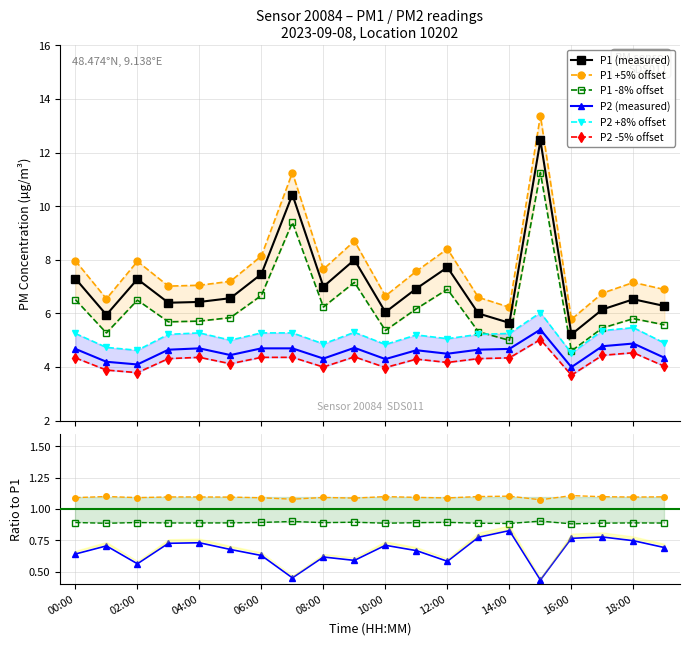

Which series has the widest spread of values?

P1